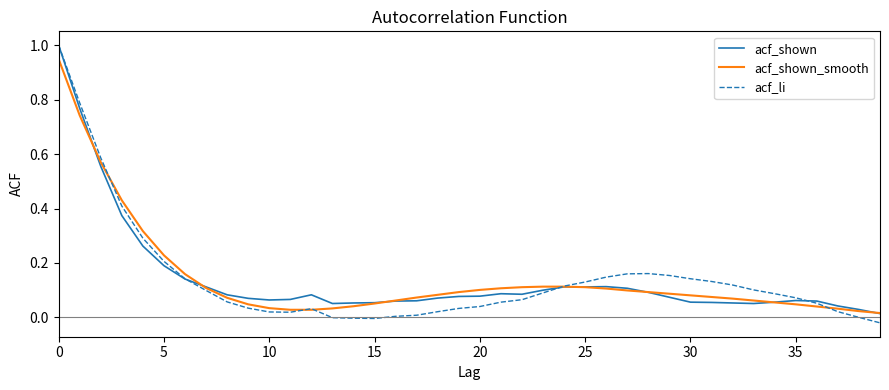

Which series has the largest range (max minus min)?

acf_li